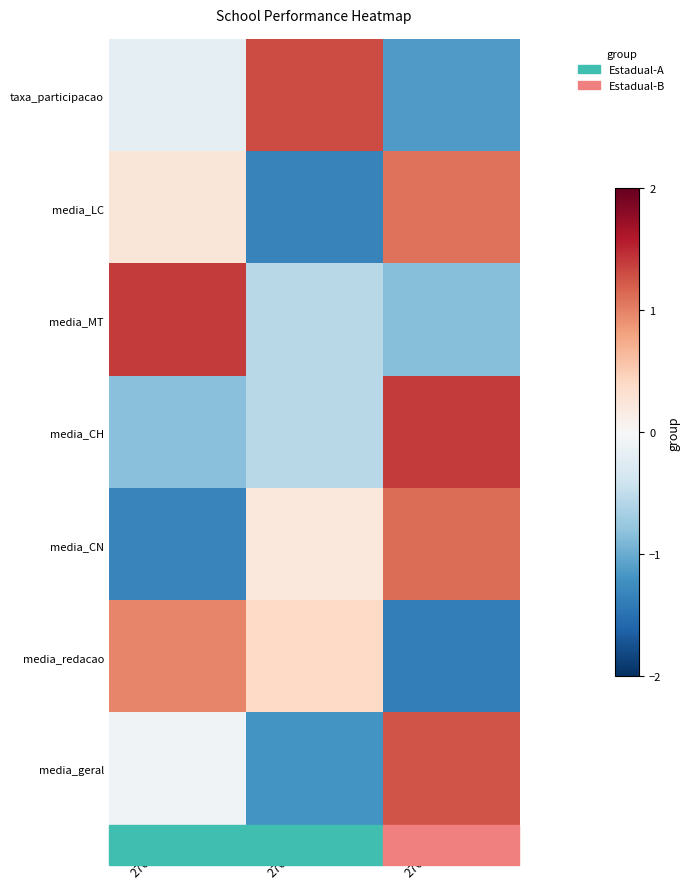

What is the total value across all series at 27002616?

1.5